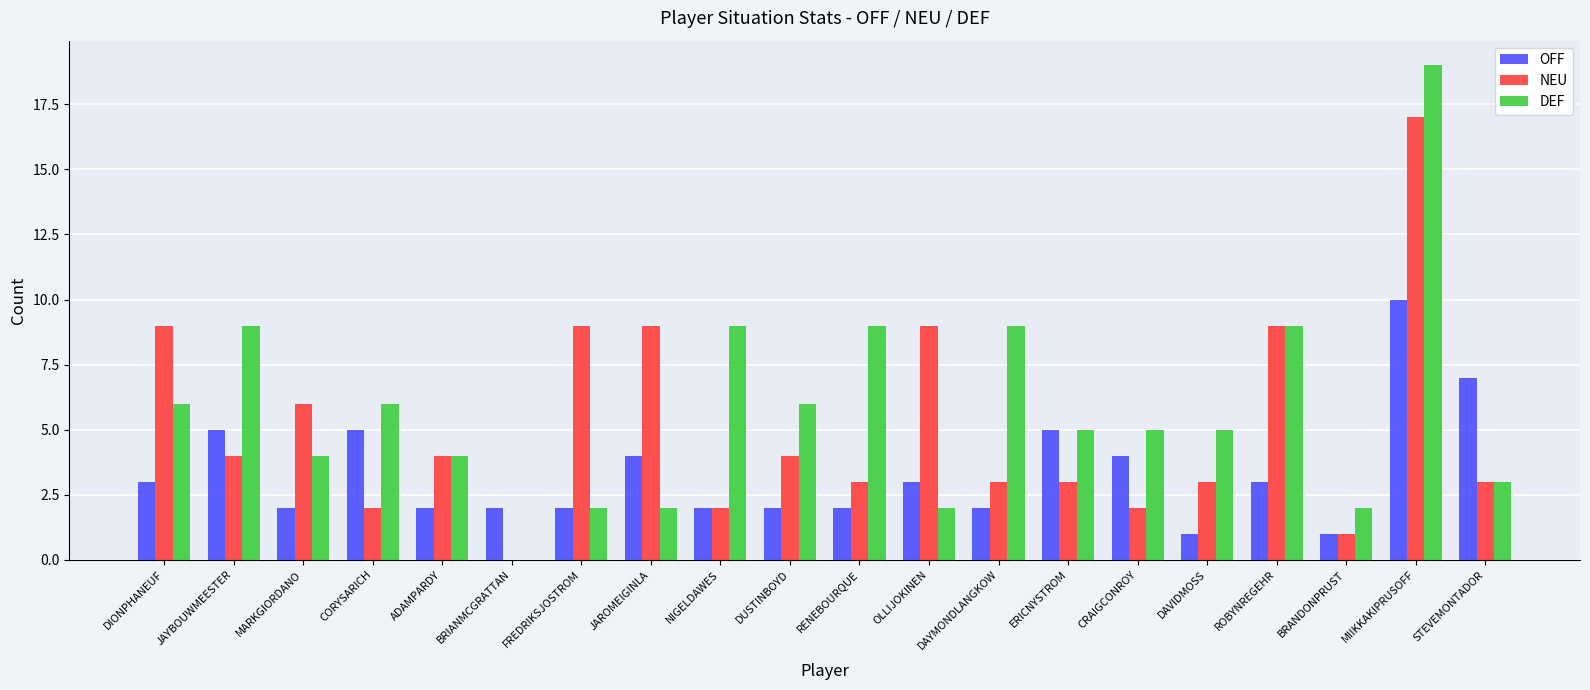

At which label does NEU reach its peak?

MIIKKAKIPRUSOFF